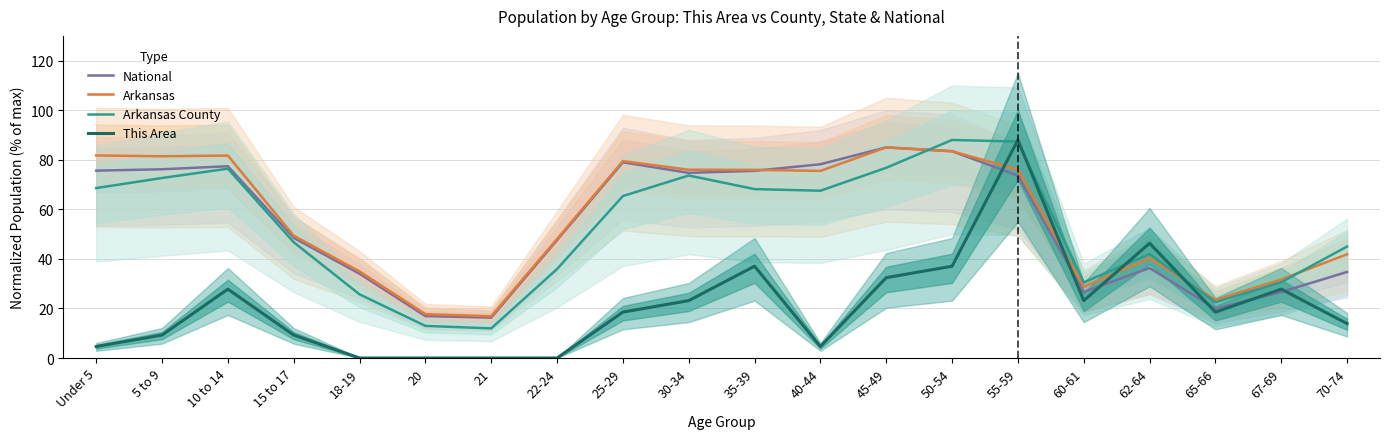

Reading left to right, extract all data points from this chart.

National: Under 5=75.6	5 to 9=76.2	10 to 14=77.4	15 to 17=48.5	18-19=34.0	20=16.9	21=16.3	22-24=47.6	25-29=79.0	30-34=74.7	35-39=75.5	40-44=78.2	45-49=85.0	50-54=83.5	55-59=73.6	60-61=26.6	62-64=36.3	65-66=19.9	67-69=26.6	70-74=34.7
Arkansas: Under 5=81.8	5 to 9=81.4	10 to 14=81.7	15 to 17=49.4	18-19=34.9	20=17.7	21=16.9	22-24=48.0	25-29=79.5	30-34=76.0	35-39=75.9	40-44=75.5	45-49=85.0	50-54=83.4	55-59=76.1	60-61=28.7	62-64=40.3	65-66=23.5	67-69=31.7	70-74=41.9
Arkansas County: Under 5=68.6	5 to 9=72.6	10 to 14=76.4	15 to 17=46.7	18-19=25.7	20=13.0	21=11.9	22-24=35.9	25-29=65.4	30-34=73.7	35-39=68.2	40-44=67.5	45-49=76.8	50-54=88.0	55-59=87.3	60-61=30.5	62-64=41.9	65-66=22.5	67-69=30.6	70-74=45.0
This Area: Under 5=4.6	5 to 9=9.3	10 to 14=27.8	15 to 17=9.3	18-19=0.0	20=0.0	21=0.0	22-24=0.0	25-29=18.5	30-34=23.2	35-39=37.1	40-44=4.6	45-49=32.4	50-54=37.1	55-59=88.0	60-61=23.2	62-64=46.3	65-66=18.5	67-69=27.8	70-74=13.9